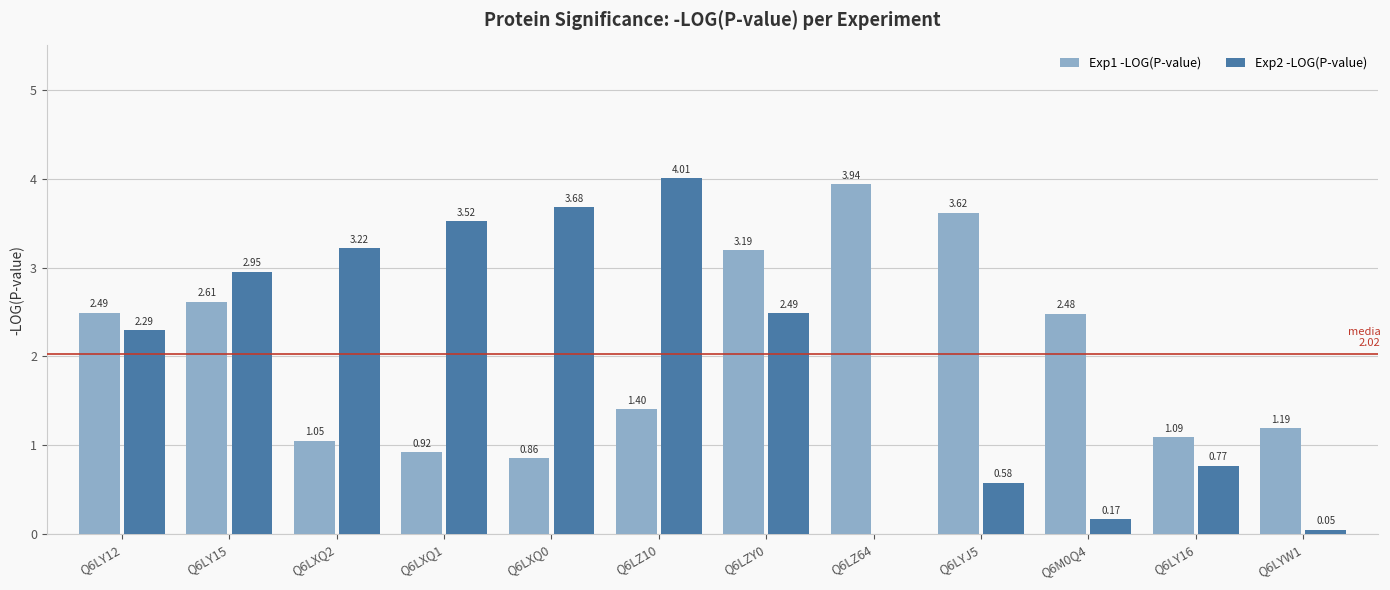

Which series changed the most between Q6LXQ2 and Q6LYJ5?

Exp2 -LOG(P-value)